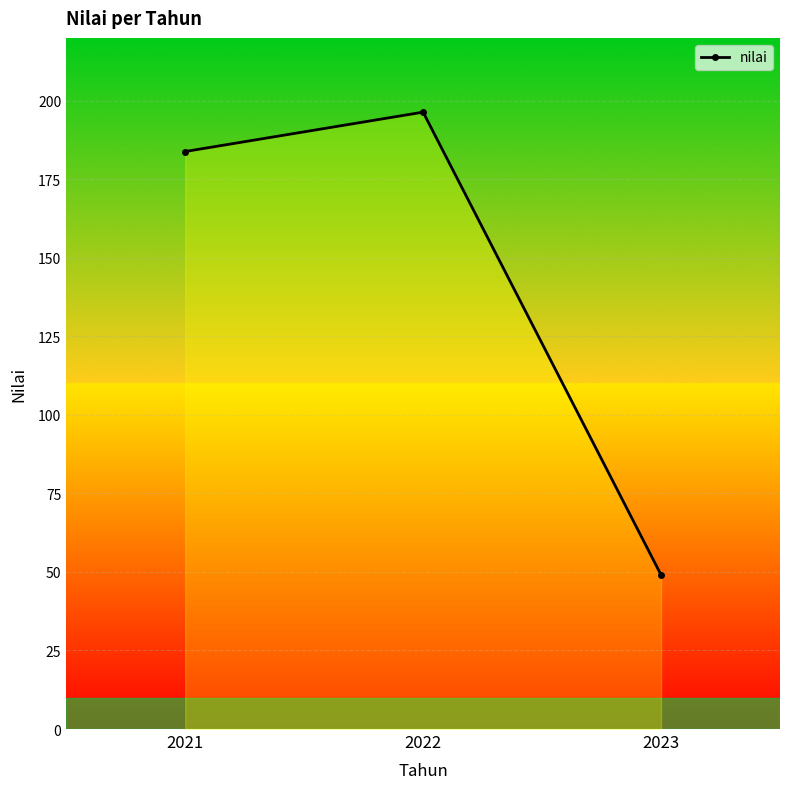

What is the approximate value at 2022?

196.4